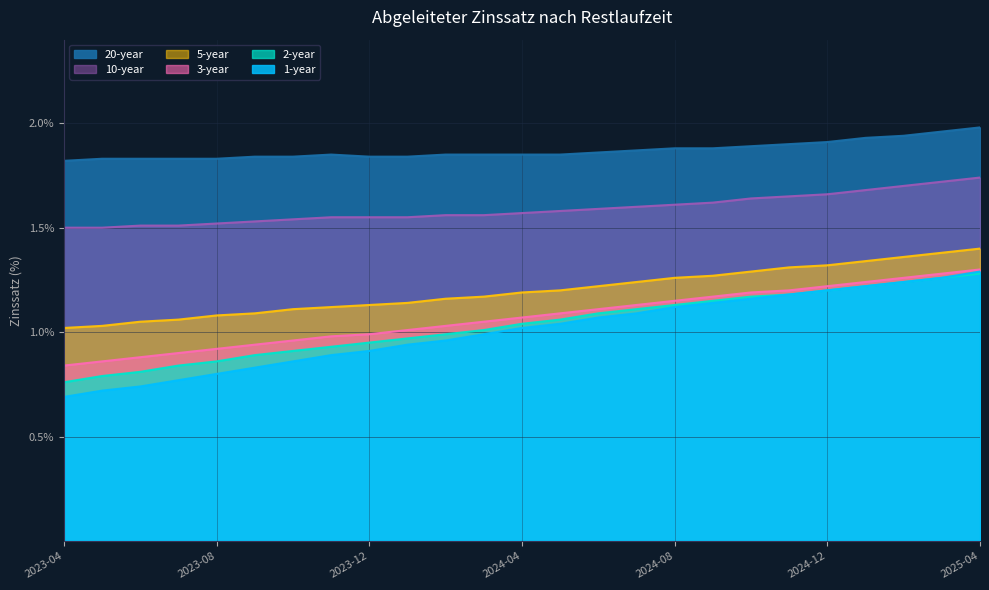

True or false: 3-year has more than 1 interior local peaks.

False